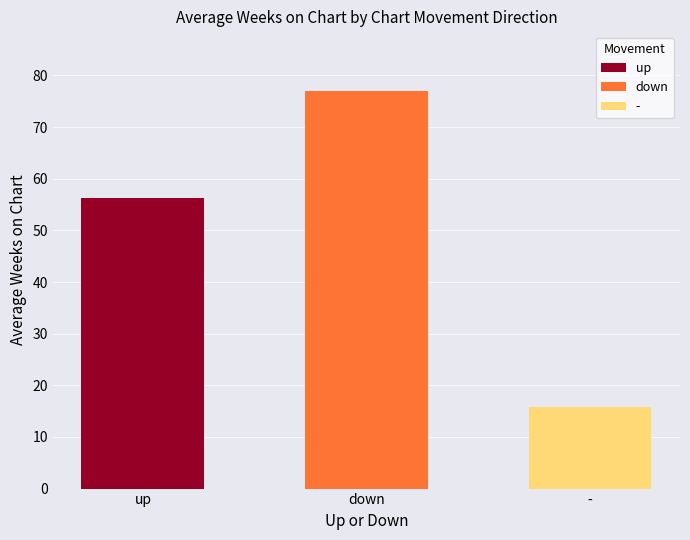

How many series are shown in this chart?

3